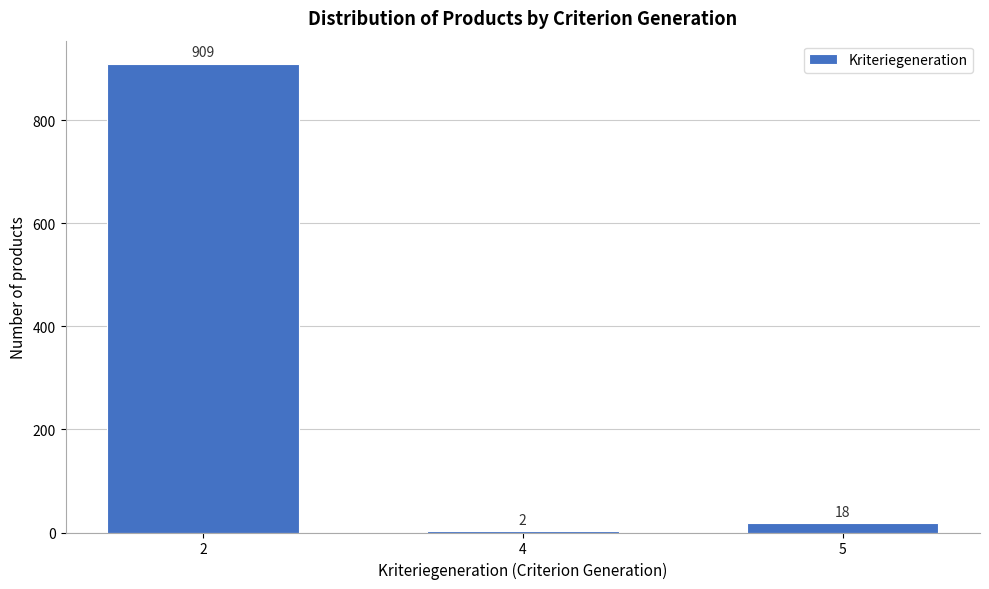

Reading left to right, list all the values displayed in this chart.

2=909	4=2	5=18